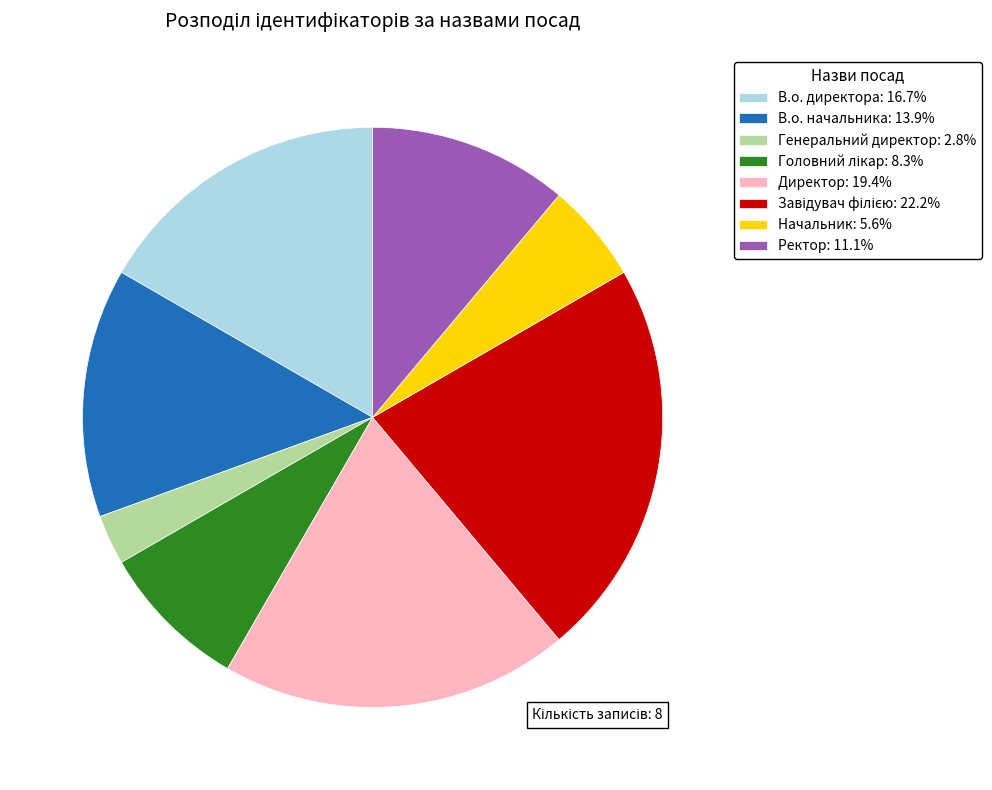

Combined, do Директор: 19.4% and В.о. директора: 16.7% account for over 50%?

No